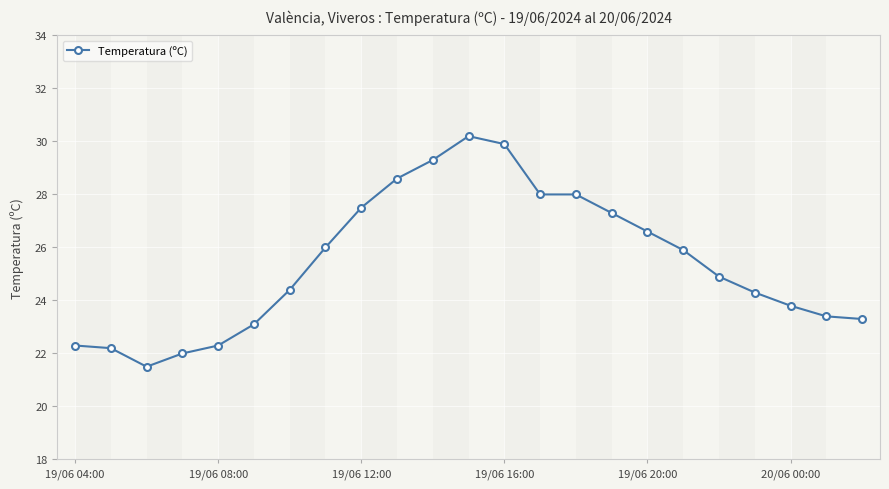

What is the difference between the maximum and second lowest values?

8.2